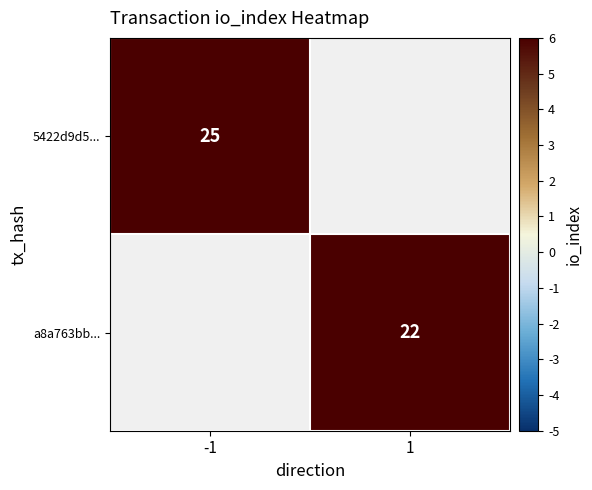

How many distinct data groups are displayed?

2